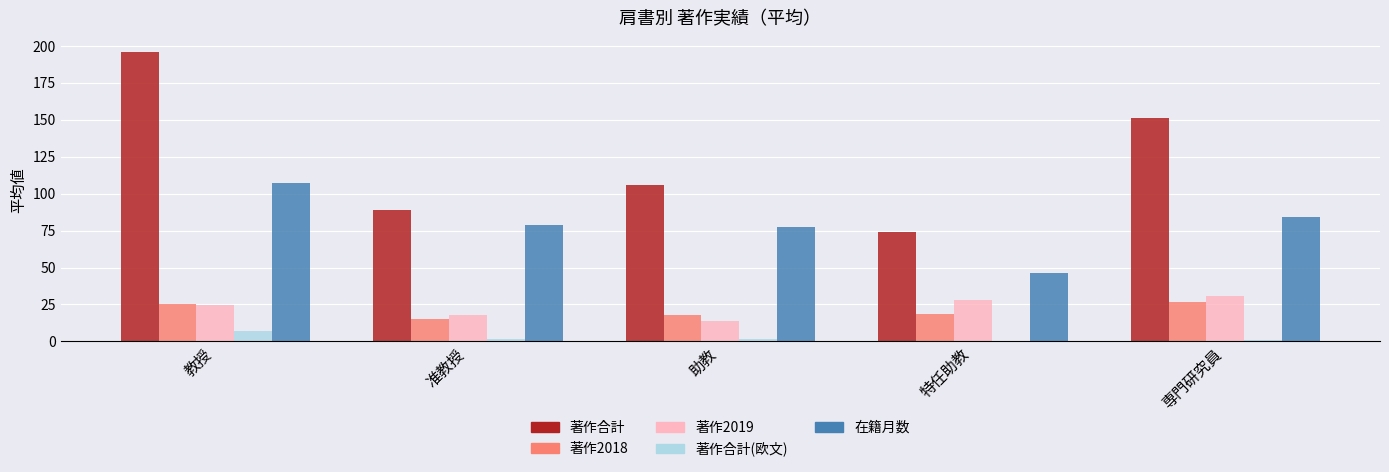

Which series has the largest total across all categories?

著作合計